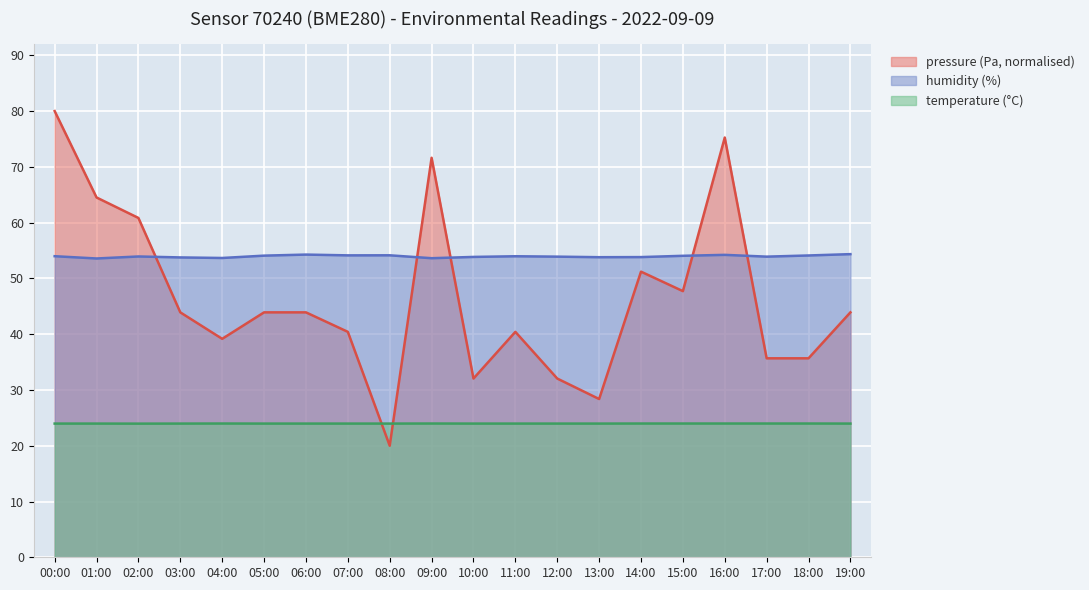

Where do pressure and humidity first cross each other?

02:00 and 03:00